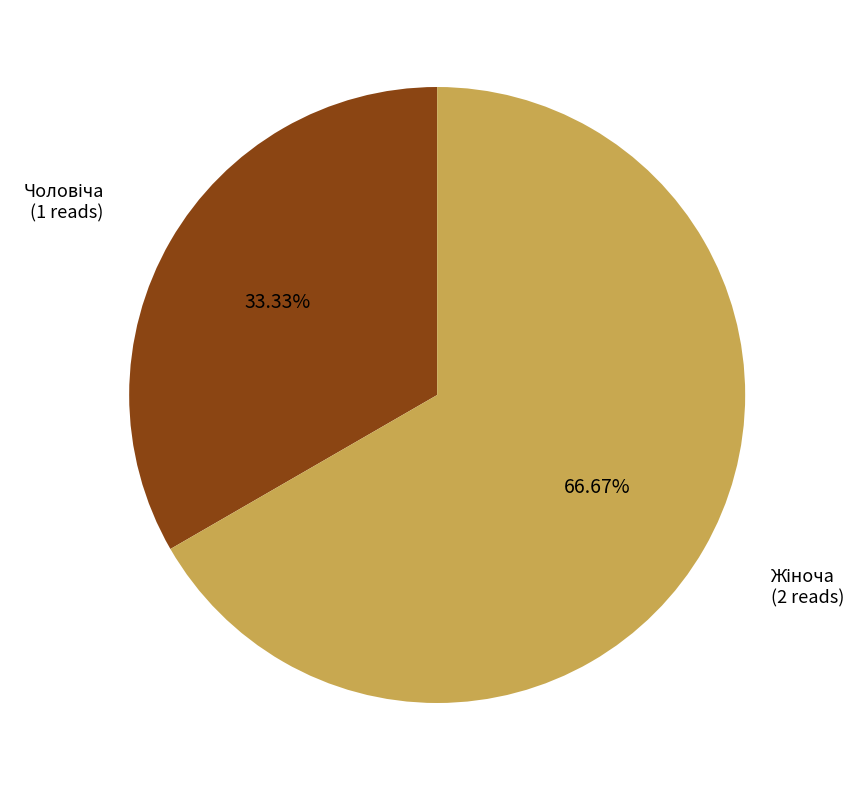

Is there a majority slice in this chart?

Yes